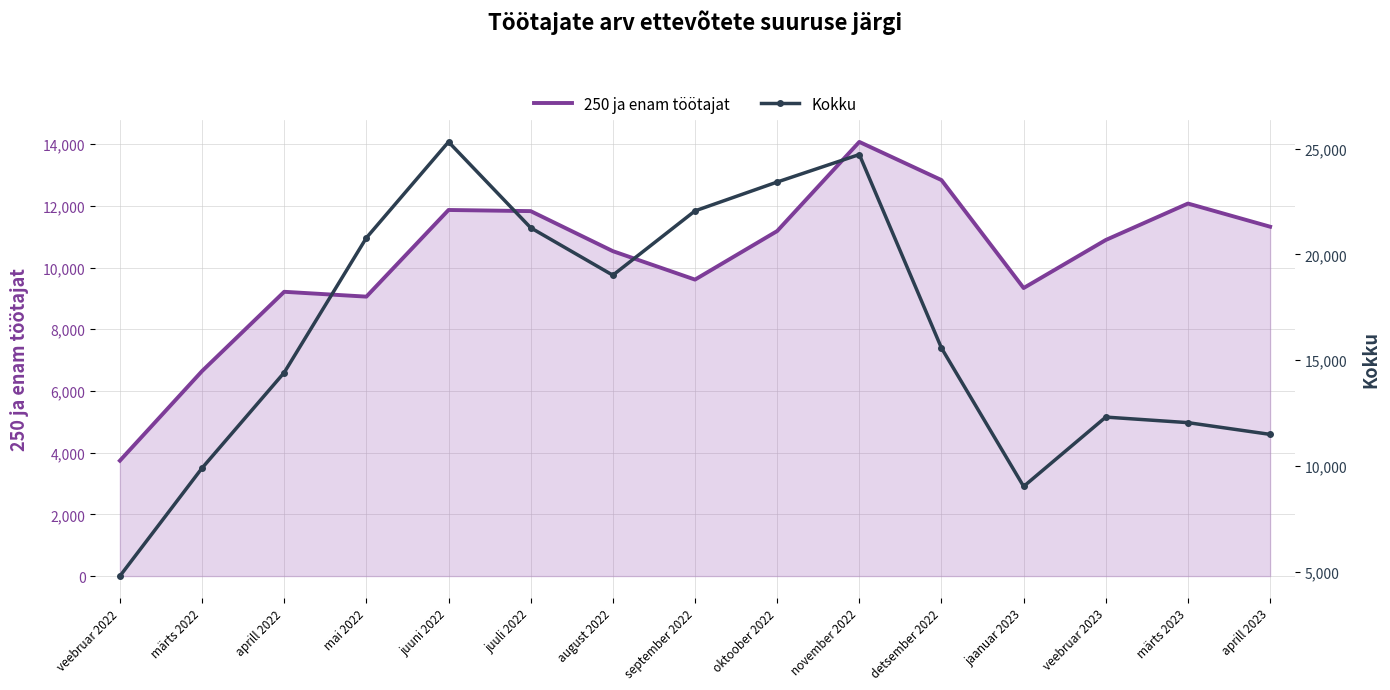

Which series ends up on top after the final intersection of Kokku and 250 ja enam töötajat?

Kokku